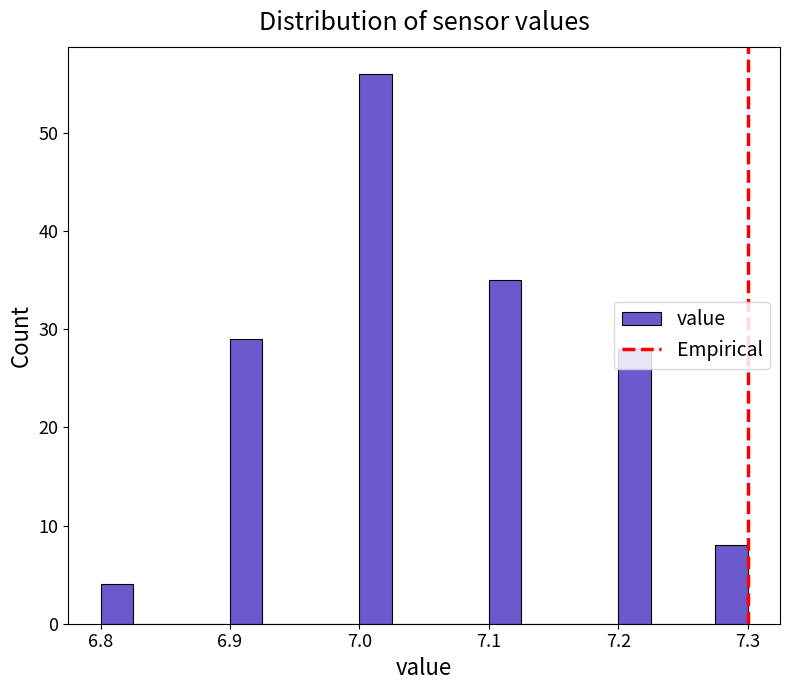

Read against the x-axis, roughly where is the centre of the tallest bar?

7.01